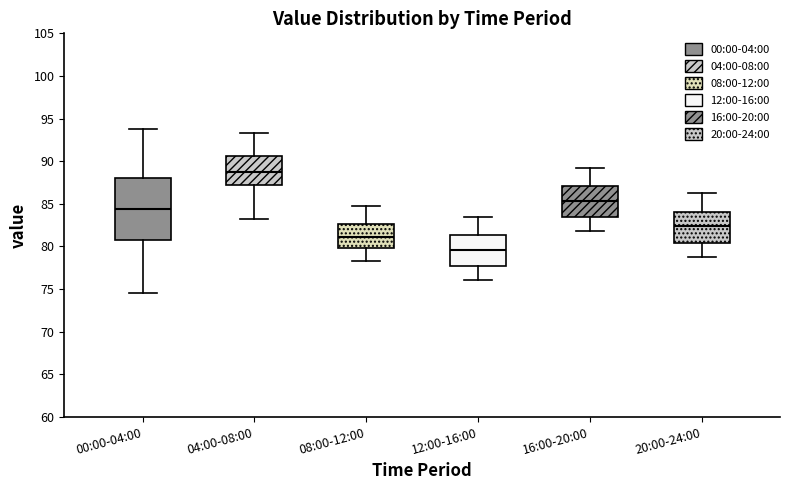

Which box has the highest median line?

04:00-08:00